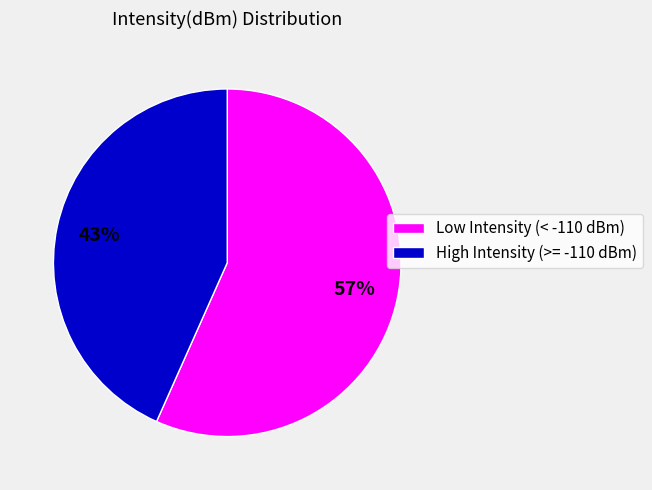

Is it true that Low Intensity (< -110 dBm) is 65% of the pie?

False